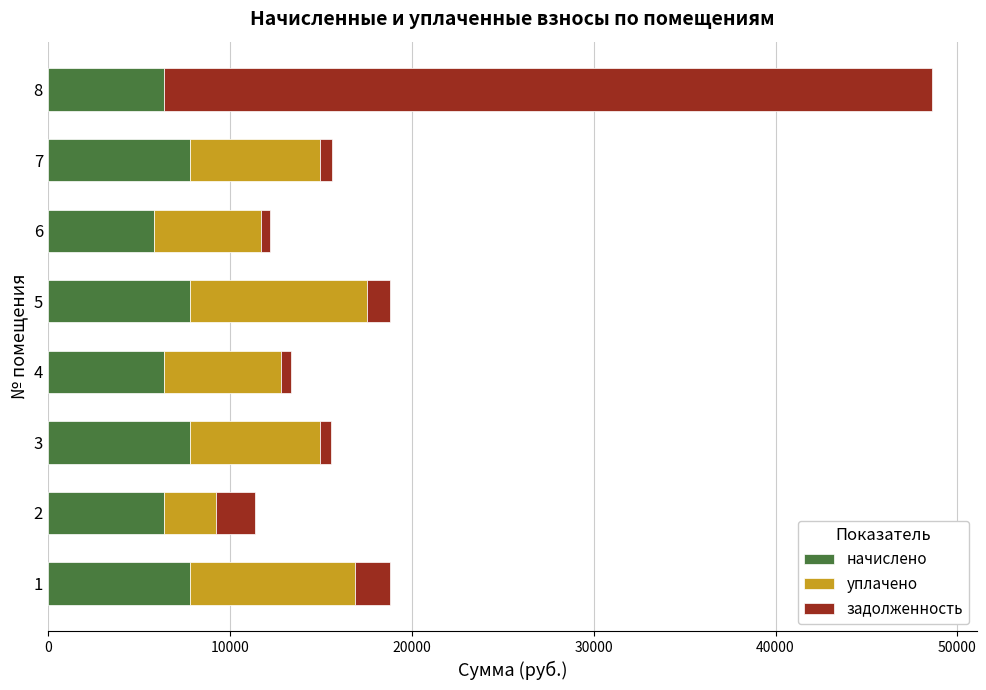

What is the sum of all начислено values?

56284.8